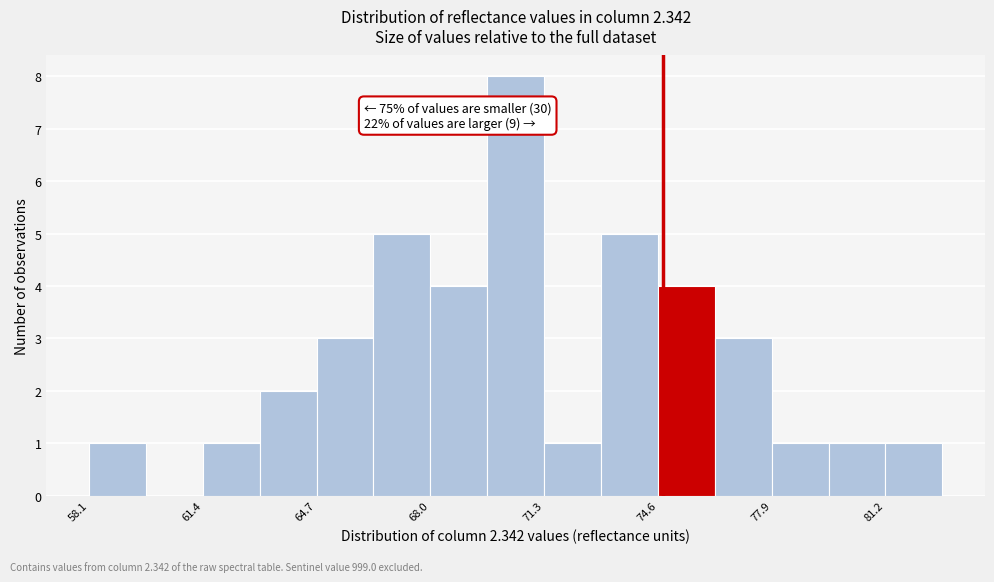

Around what value on the x-axis is the tallest bar? Give the approximate position of its centre, as read against the axis.

70.5